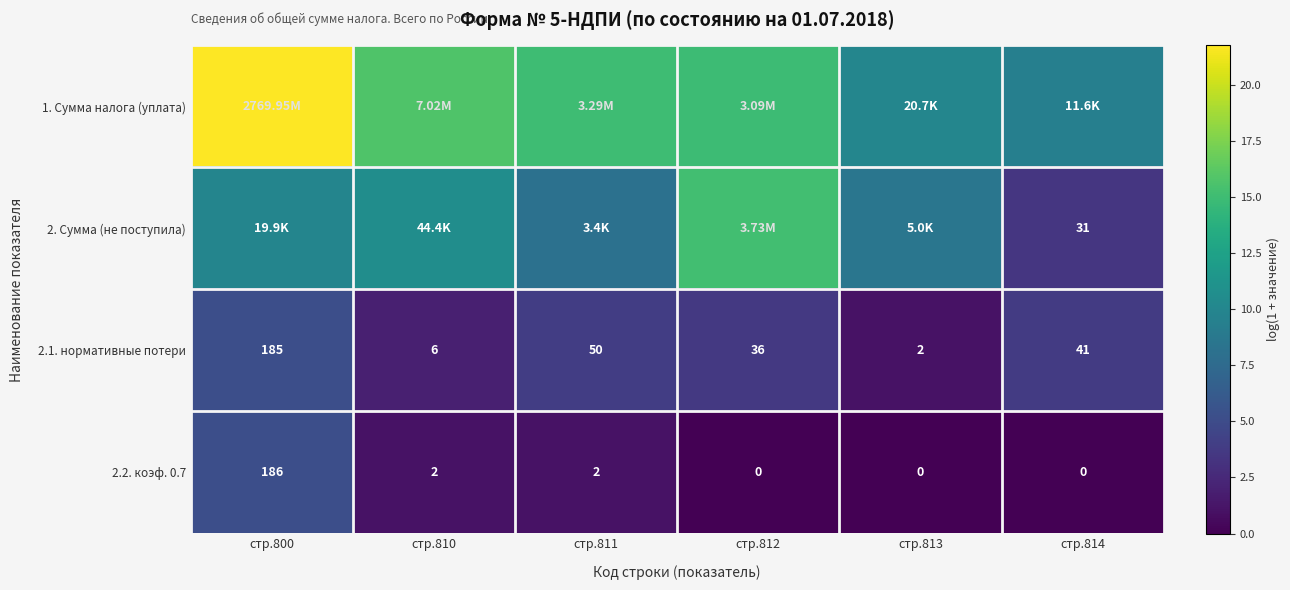

What is the average value of the 1. Сумма налога (уплата) series?

14.5